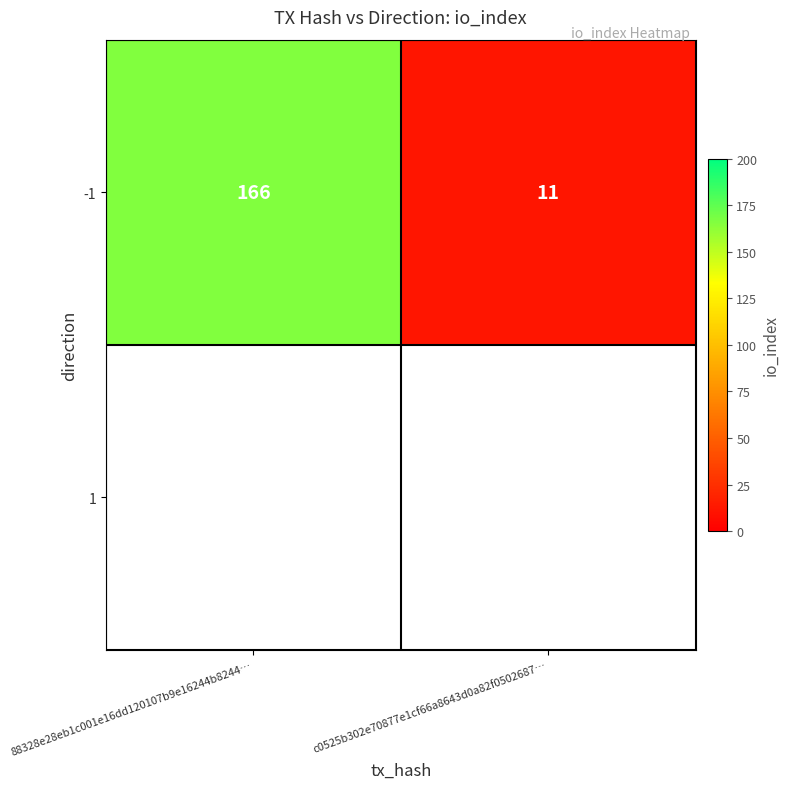

List the labels in order of value, largest first.

88328e28eb1c001e16dd120107b9e16244b8244…, c0525b302e70877e1cf66a8643d0a82f0502687…